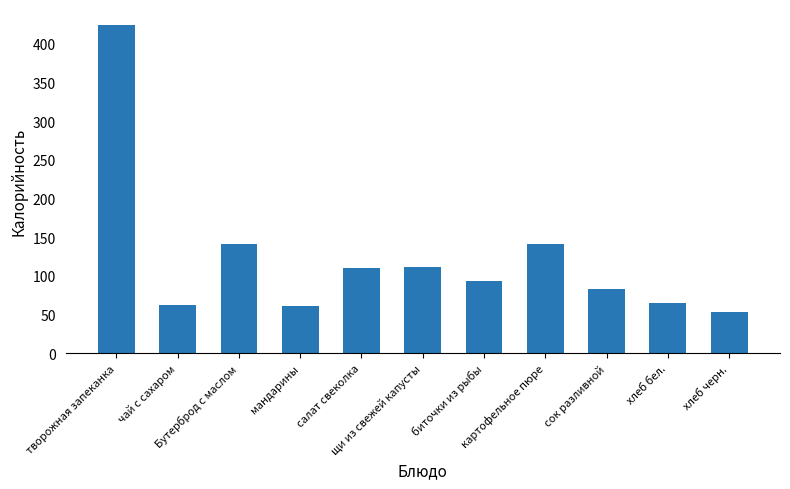

The value at биточки из рыбы is 65.3. True or false?

False